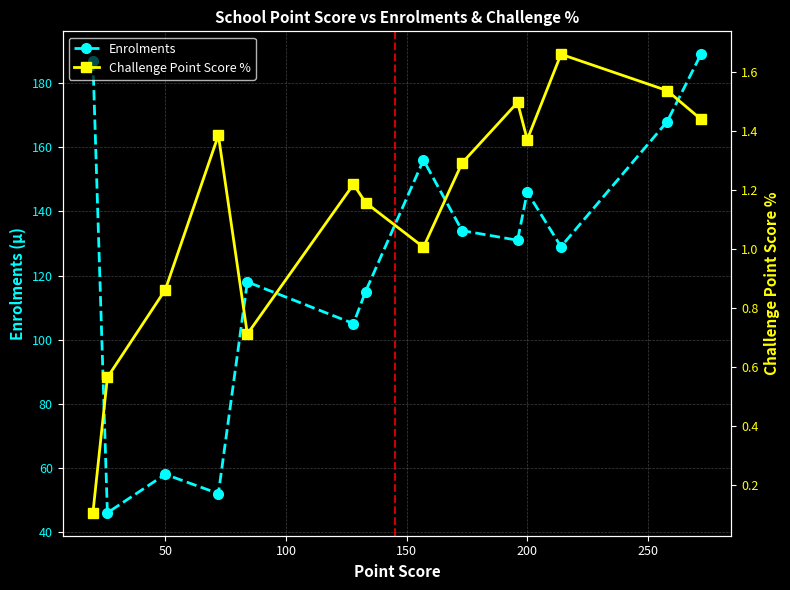

At which category does Enrolments reach its first local peak?

50